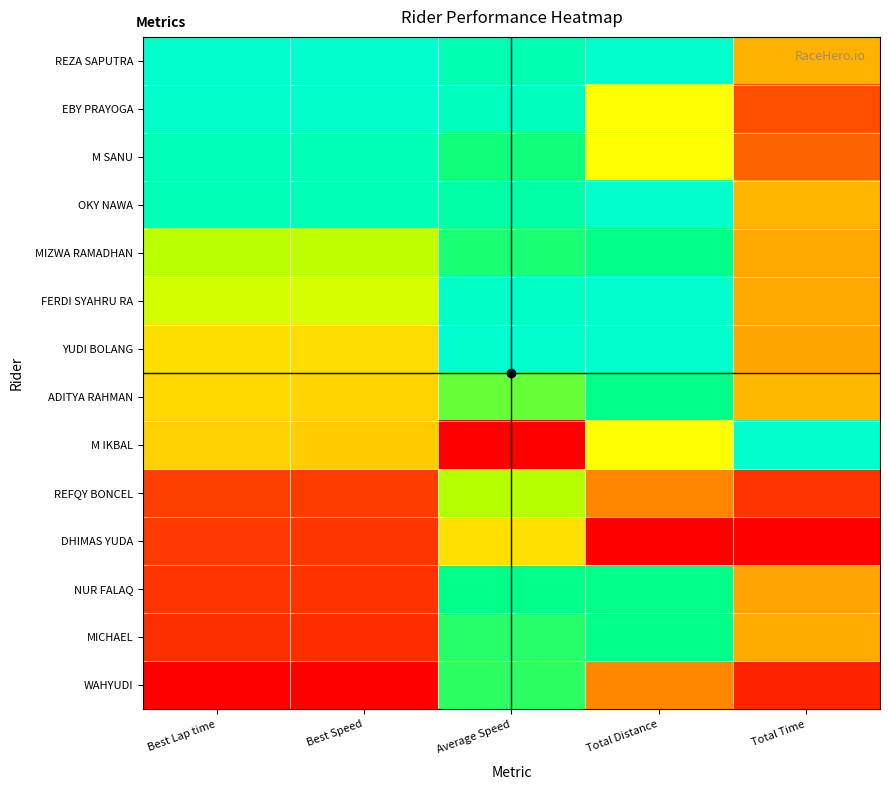

Reading left to right, extract all data points from this chart.

REZA SAPUTRA: Best Lap time=1.0	Best Speed=1.0	Average Speed=0.9	Total Distance=1.0	Total Time=0.4
EBY PRAYOGA: Best Lap time=1.0	Best Speed=1.0	Average Speed=1.0	Total Distance=0.6	Total Time=0.2
M SANU: Best Lap time=1.0	Best Speed=1.0	Average Speed=0.8	Total Distance=0.6	Total Time=0.2
OKY NAWA: Best Lap time=1.0	Best Speed=1.0	Average Speed=0.9	Total Distance=1.0	Total Time=0.4
MIZWA RAMADHAN: Best Lap time=0.7	Best Speed=0.7	Average Speed=0.8	Total Distance=0.9	Total Time=0.4
FERDI SYAHRU RA: Best Lap time=0.6	Best Speed=0.6	Average Speed=1.0	Total Distance=1.0	Total Time=0.4
YUDI BOLANG: Best Lap time=0.5	Best Speed=0.5	Average Speed=1.0	Total Distance=1.0	Total Time=0.3
ADITYA RAHMAN: Best Lap time=0.5	Best Speed=0.4	Average Speed=0.8	Total Distance=0.9	Total Time=0.4
M IKBAL: Best Lap time=0.4	Best Speed=0.4	Average Speed=0.0	Total Distance=0.6	Total Time=1.0
REFQY BONCEL: Best Lap time=0.1	Best Speed=0.1	Average Speed=0.7	Total Distance=0.3	Total Time=0.1
DHIMAS YUDA: Best Lap time=0.1	Best Speed=0.1	Average Speed=0.5	Total Distance=0.0	Total Time=0.0
NUR FALAQ: Best Lap time=0.1	Best Speed=0.1	Average Speed=0.9	Total Distance=0.9	Total Time=0.3
MICHAEL: Best Lap time=0.1	Best Speed=0.1	Average Speed=0.8	Total Distance=0.9	Total Time=0.4
WAHYUDI: Best Lap time=0.0	Best Speed=0.0	Average Speed=0.8	Total Distance=0.3	Total Time=0.1